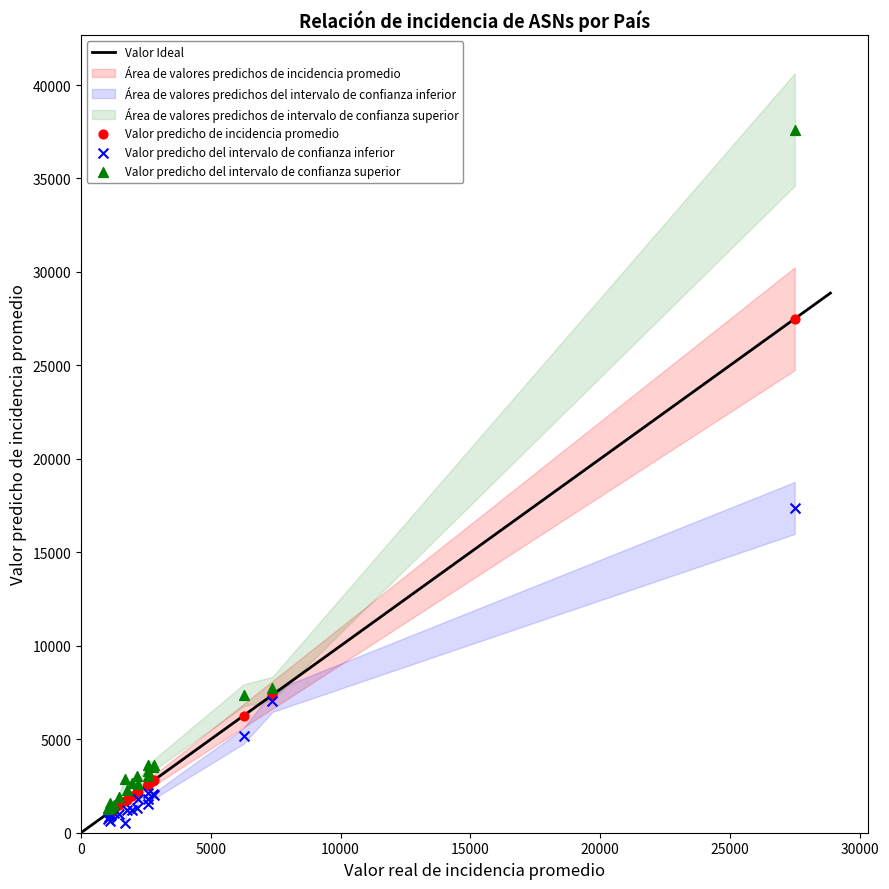

In the Valor predicho del intervalo de confianza superior series, what Y value is closest to 19453?

7724